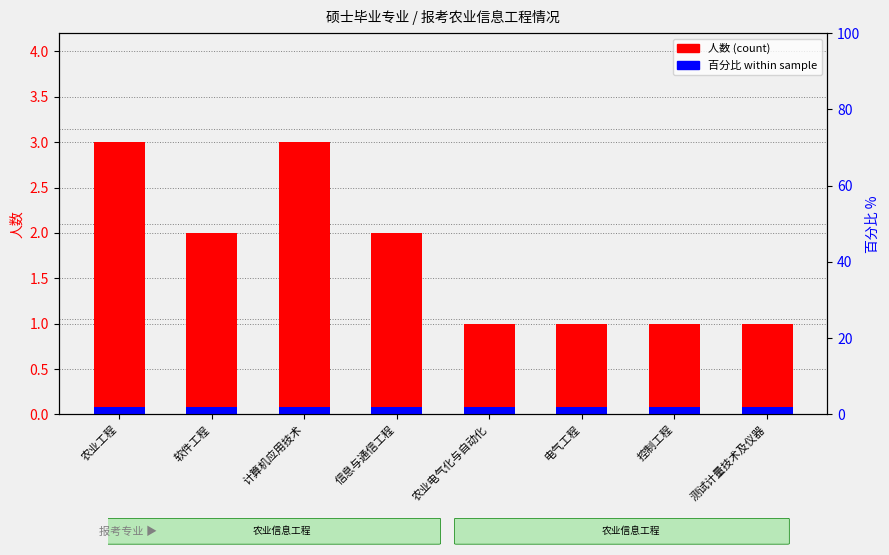

What is the difference between the highest and lowest values at 农业工程?

2.9